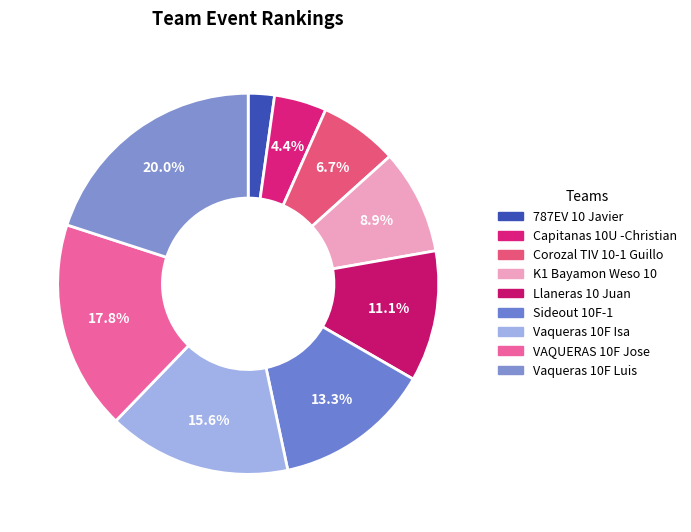

Which category has the smallest portion of the pie?

787EV 10 Javier